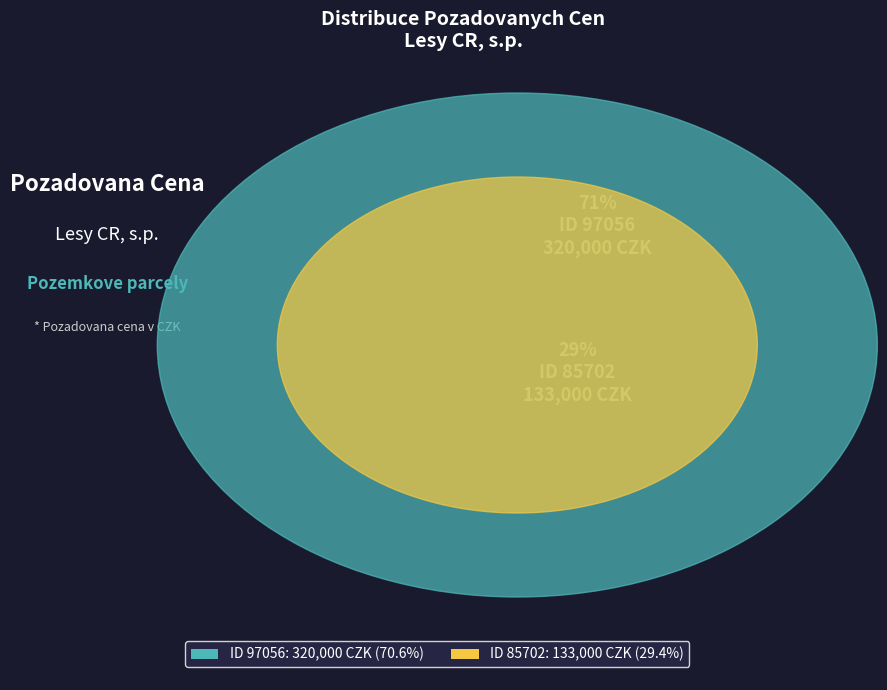

Which category has the smallest portion of the pie?

85702